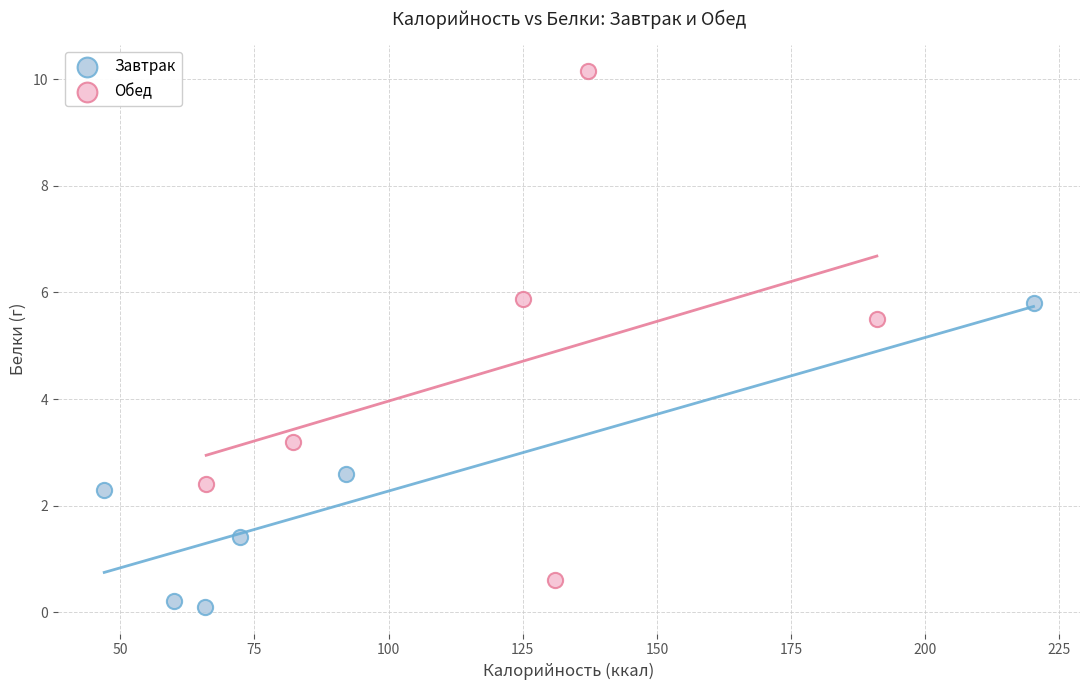

Which series has the largest Y range (max minus min)?

Обед